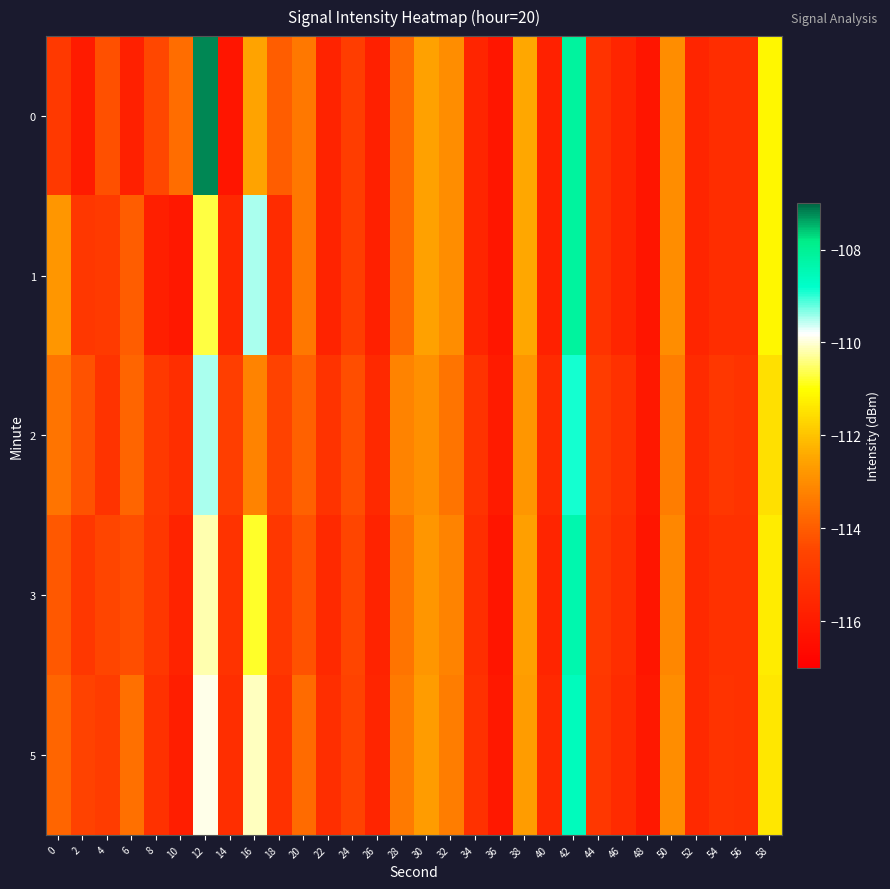

Reading left to right, extract all data points from this chart.

0: 0=-114.9	2=-116.0	4=-114.3	6=-115.8	8=-114.5	10=-113.7	12=-107.2	14=-116.2	16=-112.5	18=-114.0	20=-113.4	22=-115.7	24=-114.8	26=-115.8	28=-113.7	30=-112.6	32=-113.0	34=-115.6	36=-116.1	38=-112.4	40=-115.8	42=-108.2	44=-115.1	46=-115.6	48=-116.2	50=-113.0	52=-115.6	54=-115.3	56=-115.4	58=-111.1
1: 0=-112.8	2=-115.0	4=-114.9	6=-114.0	8=-115.8	10=-116.1	12=-110.7	14=-115.5	16=-109.5	18=-115.4	20=-113.4	22=-115.7	24=-114.8	26=-115.8	28=-113.7	30=-112.6	32=-113.0	34=-115.6	36=-116.1	38=-112.4	40=-115.8	42=-108.2	44=-115.1	46=-115.6	48=-116.2	50=-113.0	52=-115.6	54=-115.3	56=-115.4	58=-111.1
2: 0=-113.5	2=-114.2	4=-115.1	6=-113.8	8=-114.9	10=-115.3	12=-109.5	14=-114.7	16=-113.2	18=-114.6	20=-113.9	22=-115.1	24=-114.3	26=-115.5	28=-113.2	30=-112.9	32=-113.5	34=-115.1	36=-116.0	38=-112.8	40=-115.4	42=-108.9	44=-114.8	46=-115.2	48=-116.1	50=-113.3	52=-115.4	54=-115.0	56=-115.1	58=-111.5
3: 0=-114.1	2=-115.0	4=-114.5	6=-114.3	8=-115.0	10=-115.7	12=-110.2	14=-115.1	16=-110.8	18=-115.0	20=-114.2	22=-115.5	24=-114.5	26=-115.7	28=-113.5	30=-112.8	32=-113.2	34=-115.3	36=-116.2	38=-112.6	40=-115.6	42=-108.4	44=-114.9	46=-115.3	48=-116.2	50=-113.1	52=-115.5	54=-115.2	56=-115.2	58=-111.3
5: 0=-113.8	2=-114.6	4=-114.8	6=-113.6	8=-115.2	10=-115.9	12=-109.9	14=-115.3	16=-110.1	18=-115.2	20=-113.7	22=-115.3	24=-114.6	26=-115.6	28=-113.4	30=-112.7	32=-113.3	34=-115.2	36=-116.1	38=-112.7	40=-115.5	42=-108.6	44=-115.0	46=-115.4	48=-116.1	50=-113.0	52=-115.5	54=-115.1	56=-115.2	58=-111.4